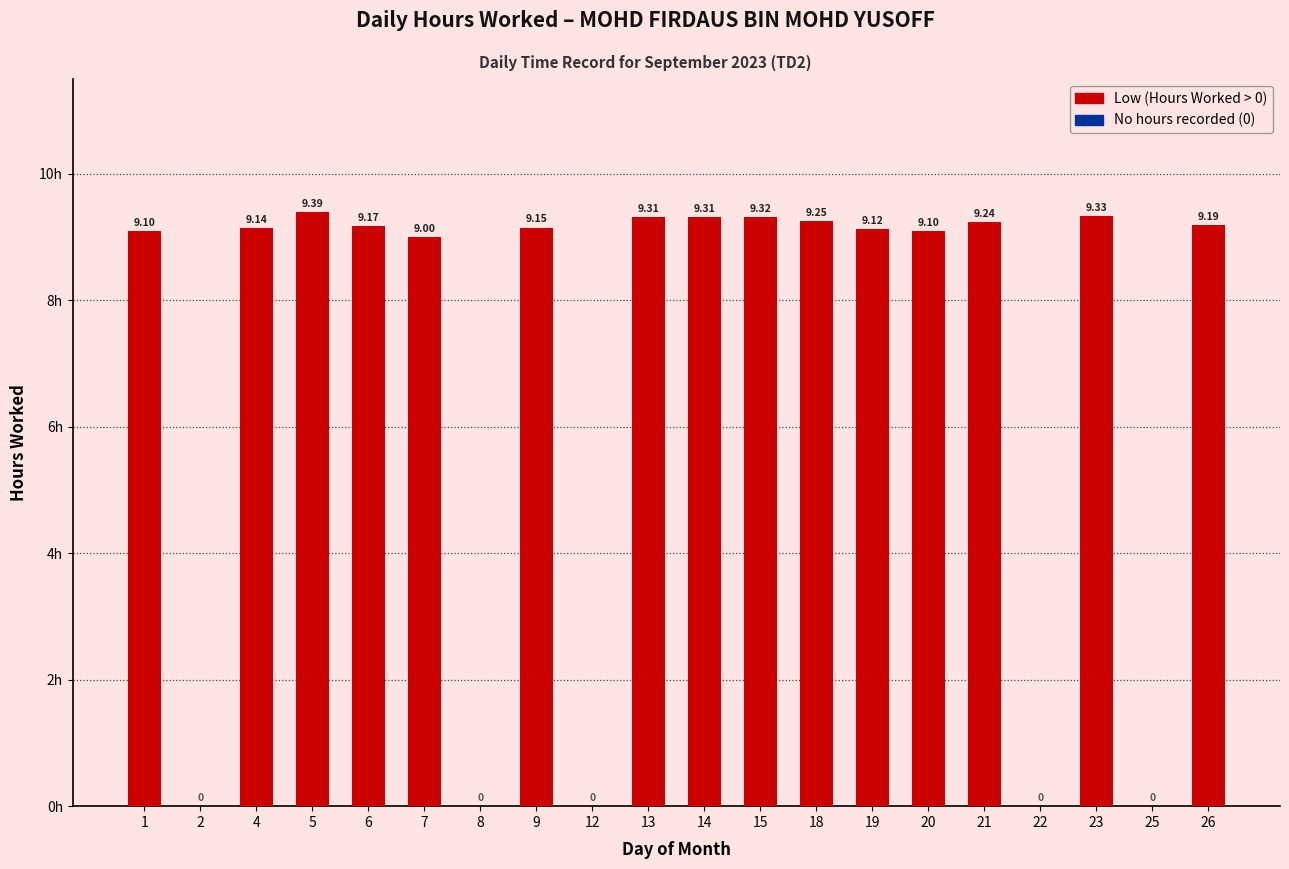

What is the sum of the values at 5 and 13?

18.7